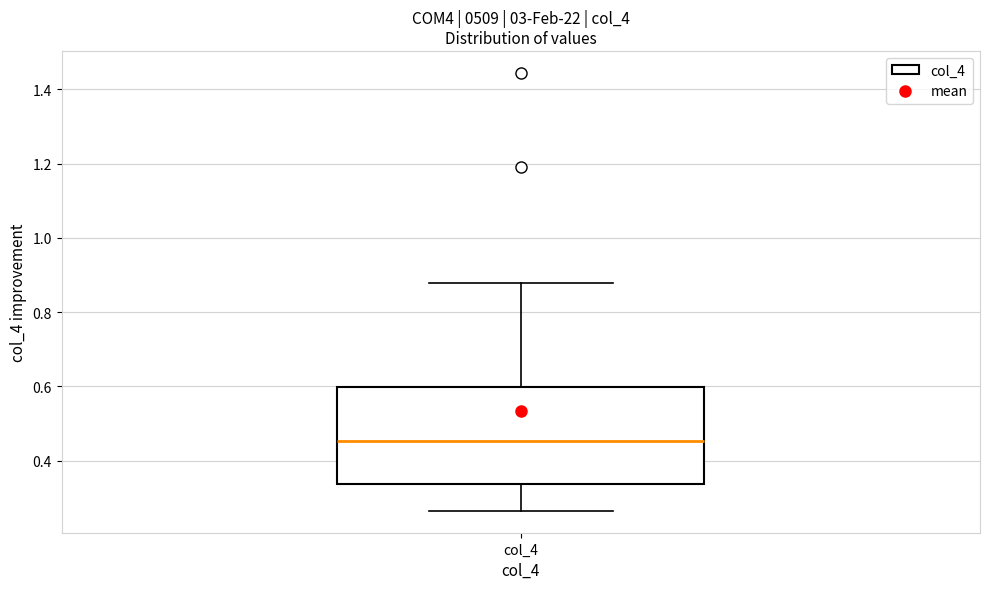

Read this box plot against the y-axis: the position of the median line, the range covered by the box, and the ends of both whiskers. The values are not printed on the chart, so give them approximately, as read against the axis.

median 0.46, box 0.34 to 0.60, whiskers 0.26 to 0.88